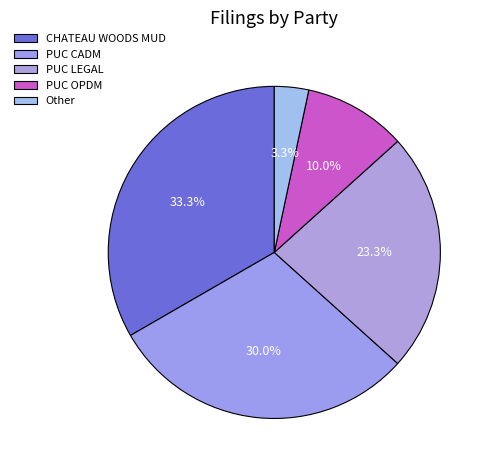

Rank the categories by value from lowest to highest.

Other, PUC OPDM, PUC LEGAL, PUC CADM, CHATEAU WOODS MUD